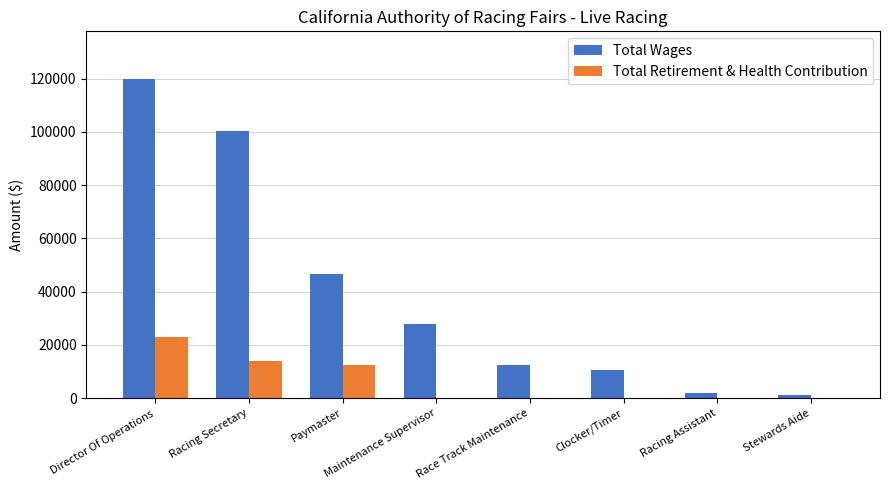

Is it true that Total Wages equals 10742 at Clocker/Timer?

True